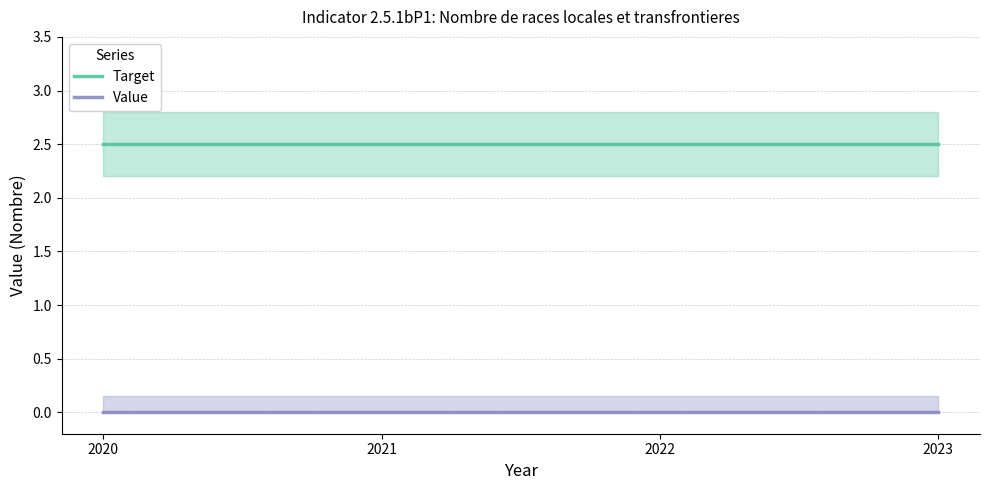

Reading left to right, list all the values displayed in this chart.

Target: 2020=2.5	2021=2.5	2022=2.5	2023=2.5
Value: 2020=0.0	2021=0.0	2022=0.0	2023=0.0